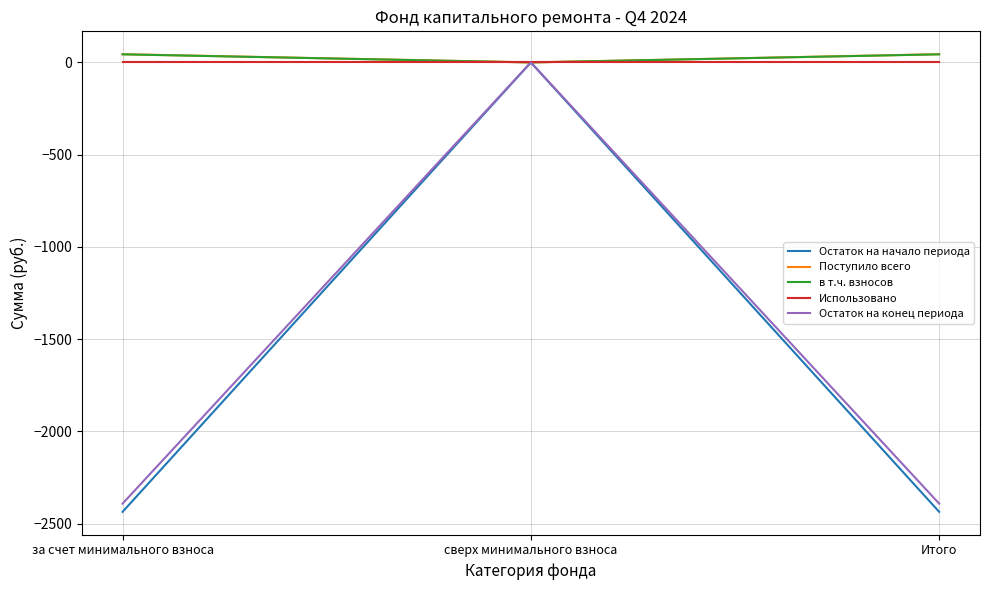

What are all the series names shown in the legend?

Остаток на начало периода, Поступило всего, в т.ч. взносов, Использовано, Остаток на конец периода